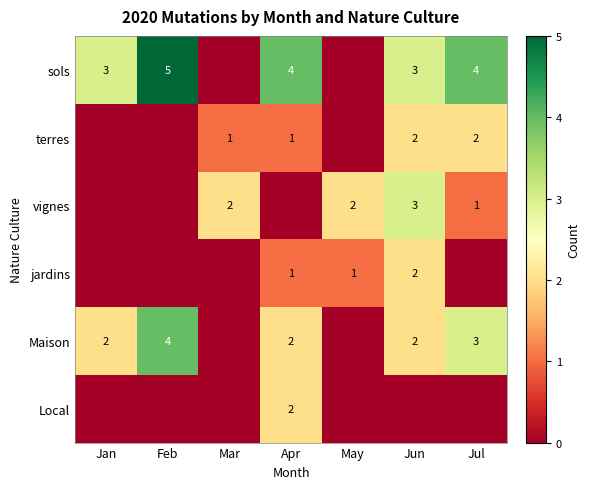

Is the value of sols at Feb greater than the value of Maison at Jun?

Yes